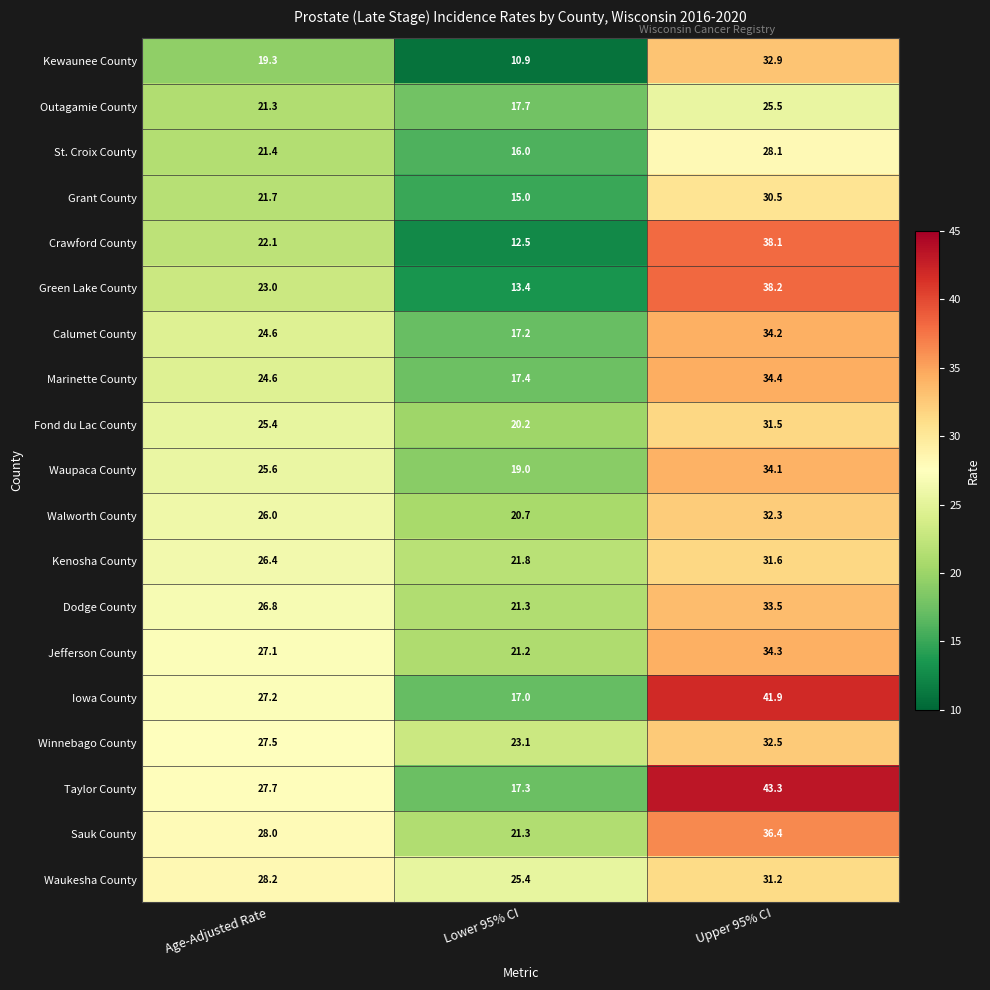

Which series has the widest spread of values?

Taylor County